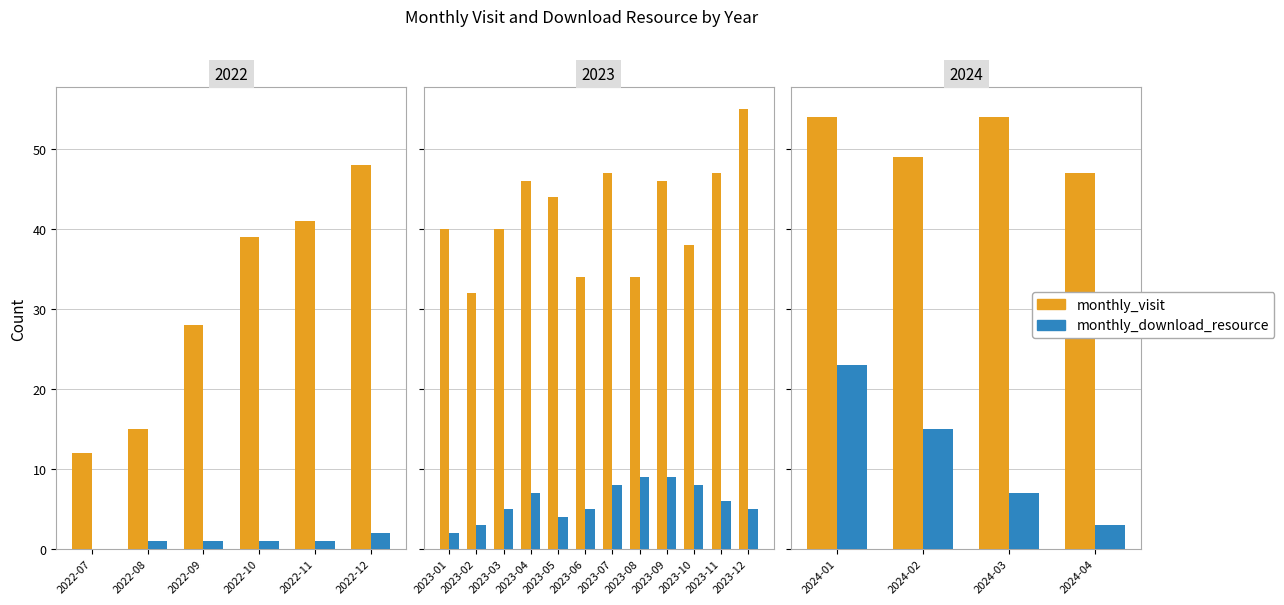

What is the maximum value for monthly_download_resource?

23